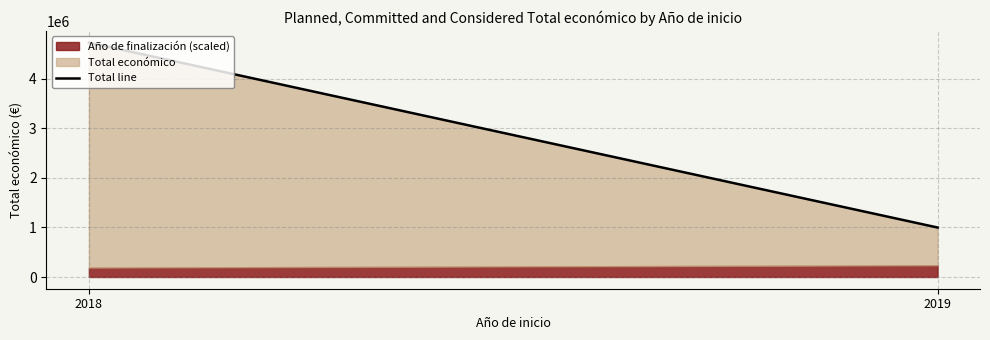

Between 2019 and 2018, which is larger?

2018